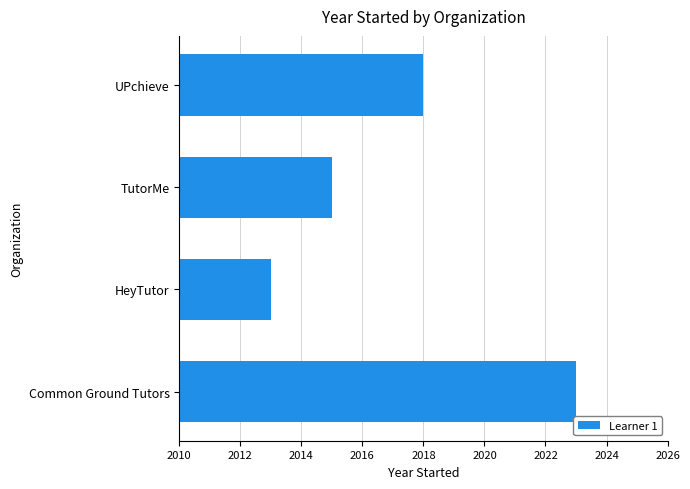

Is it true that the value at HeyTutor is 3053?

False